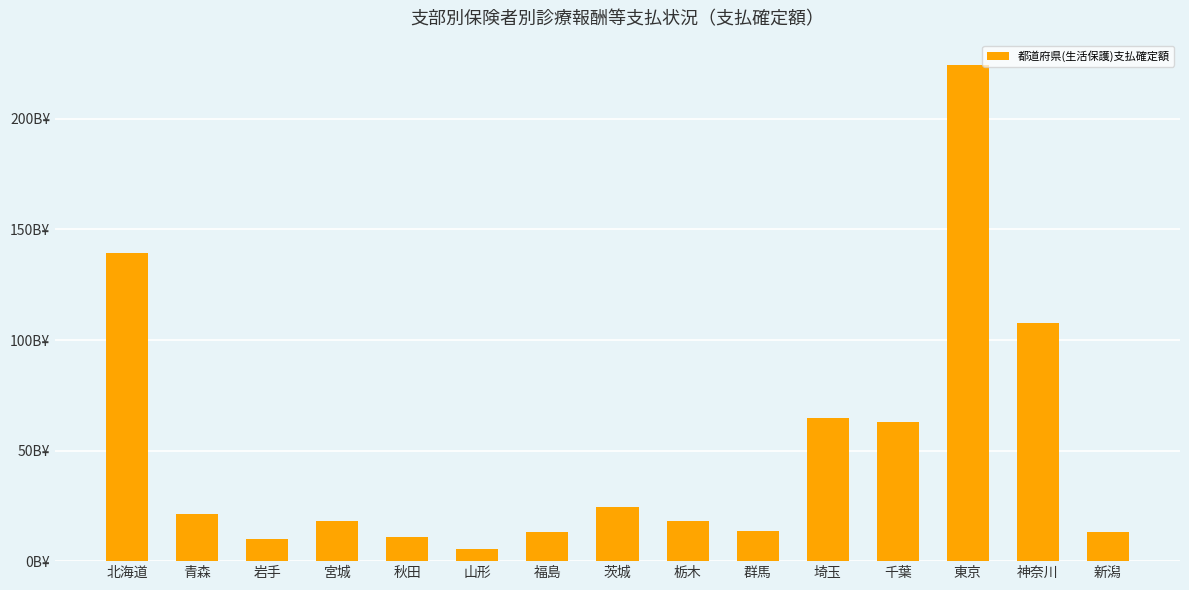

True or false: the data shows 107.8 at 神奈川.

True